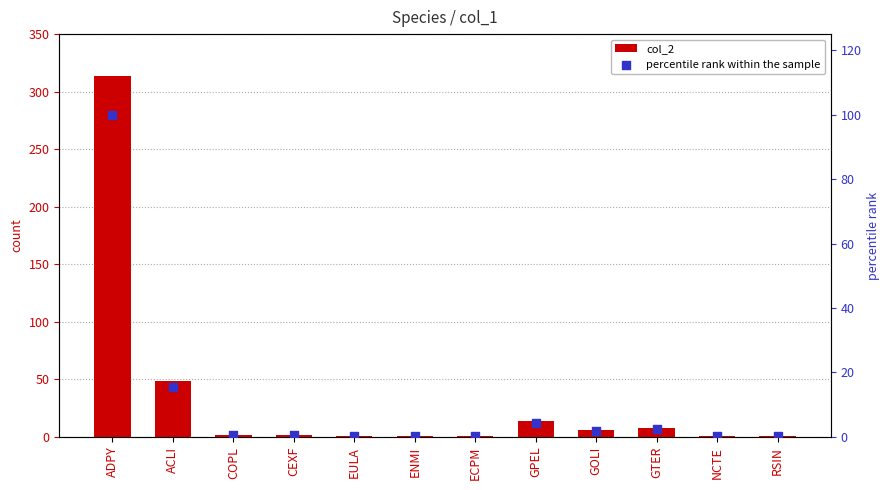

Which series contains the lowest Y value?

percentile rank within the sample